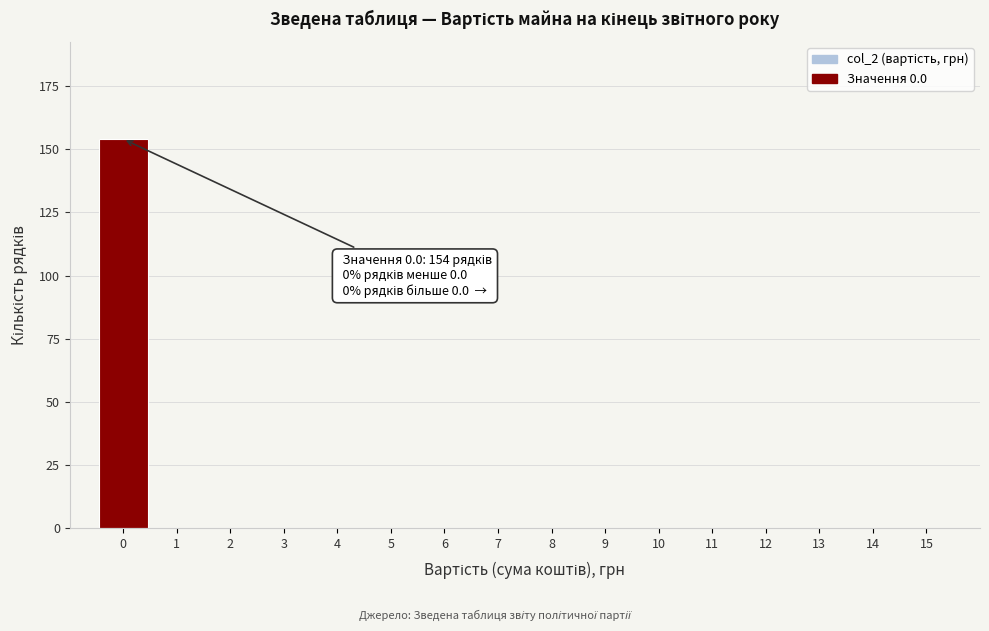

Which range on the x-axis has the tallest bar?

-0.5 to 0.5